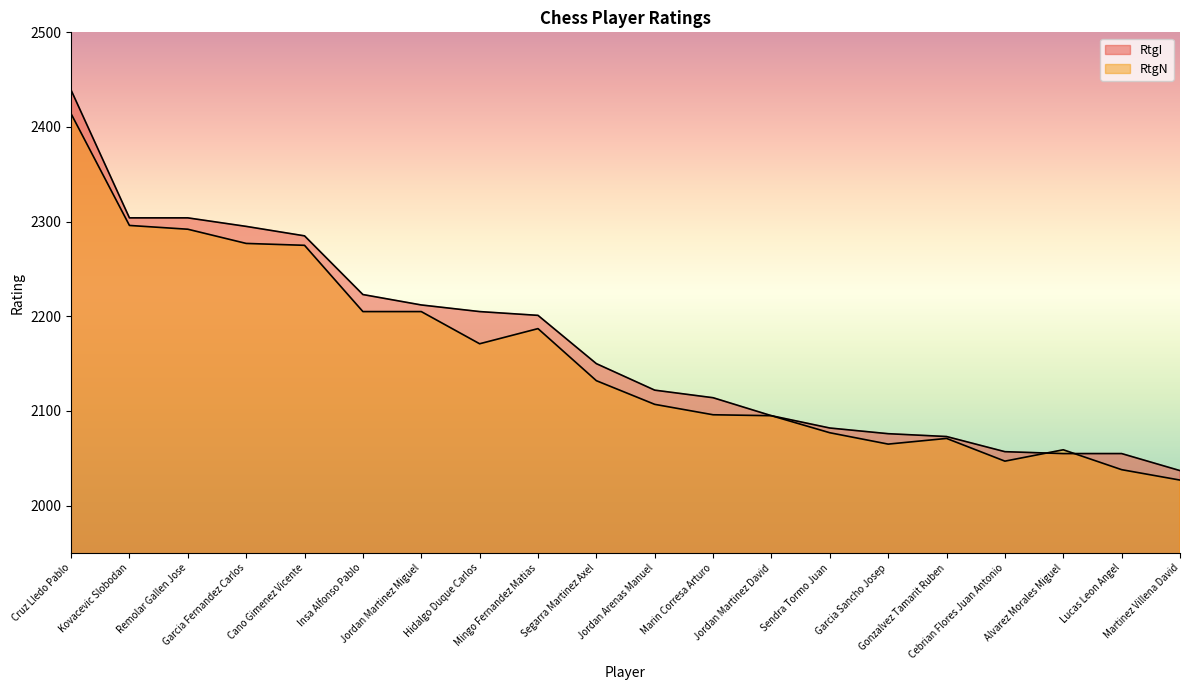

Which series ends up on top after the final intersection of RtgN and RtgI?

RtgI